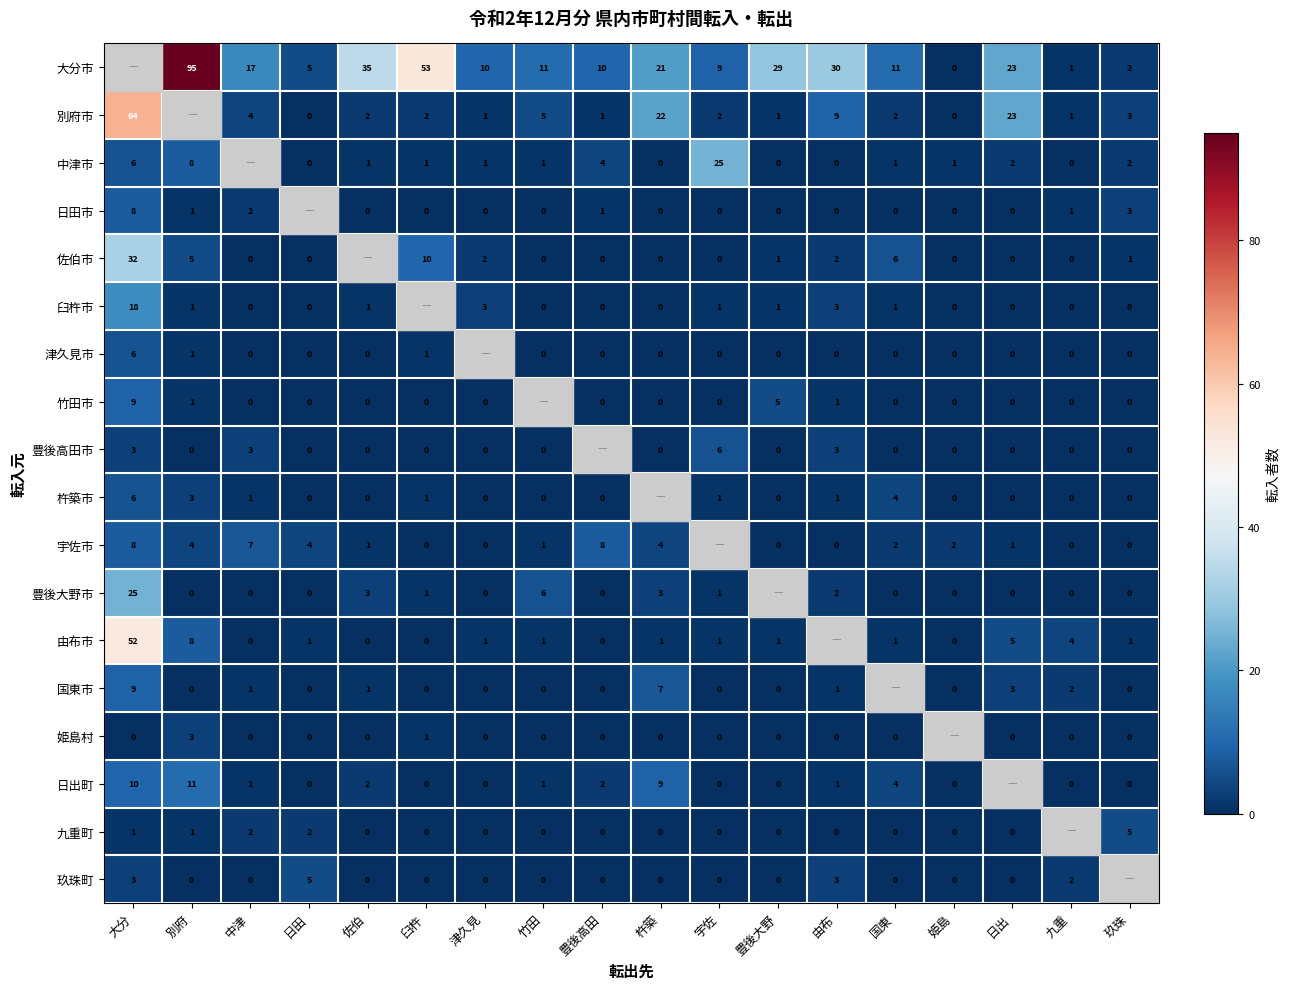

Between 津久見 and 杵築, which is larger?

杵築